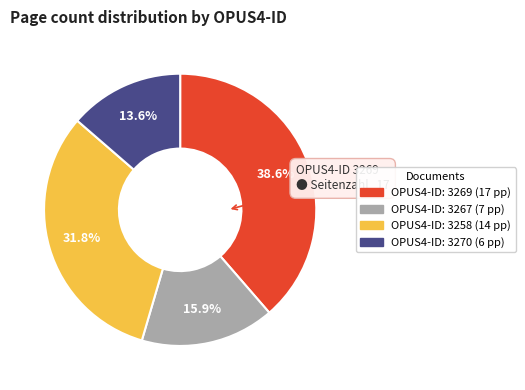

Does any single category account for the majority?

No